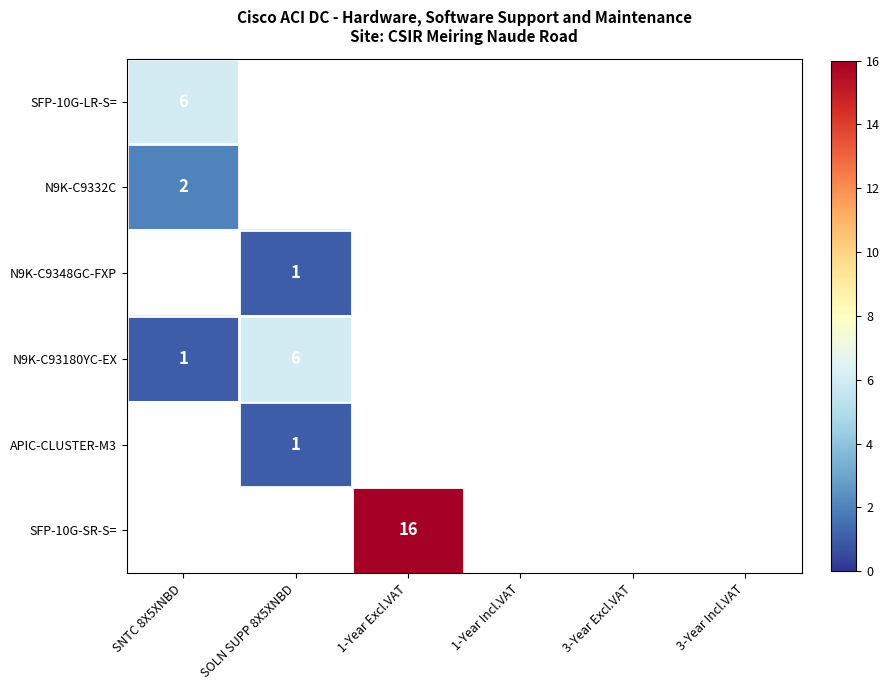

How many values in SFP-10G-LR-S= are above zero?

1